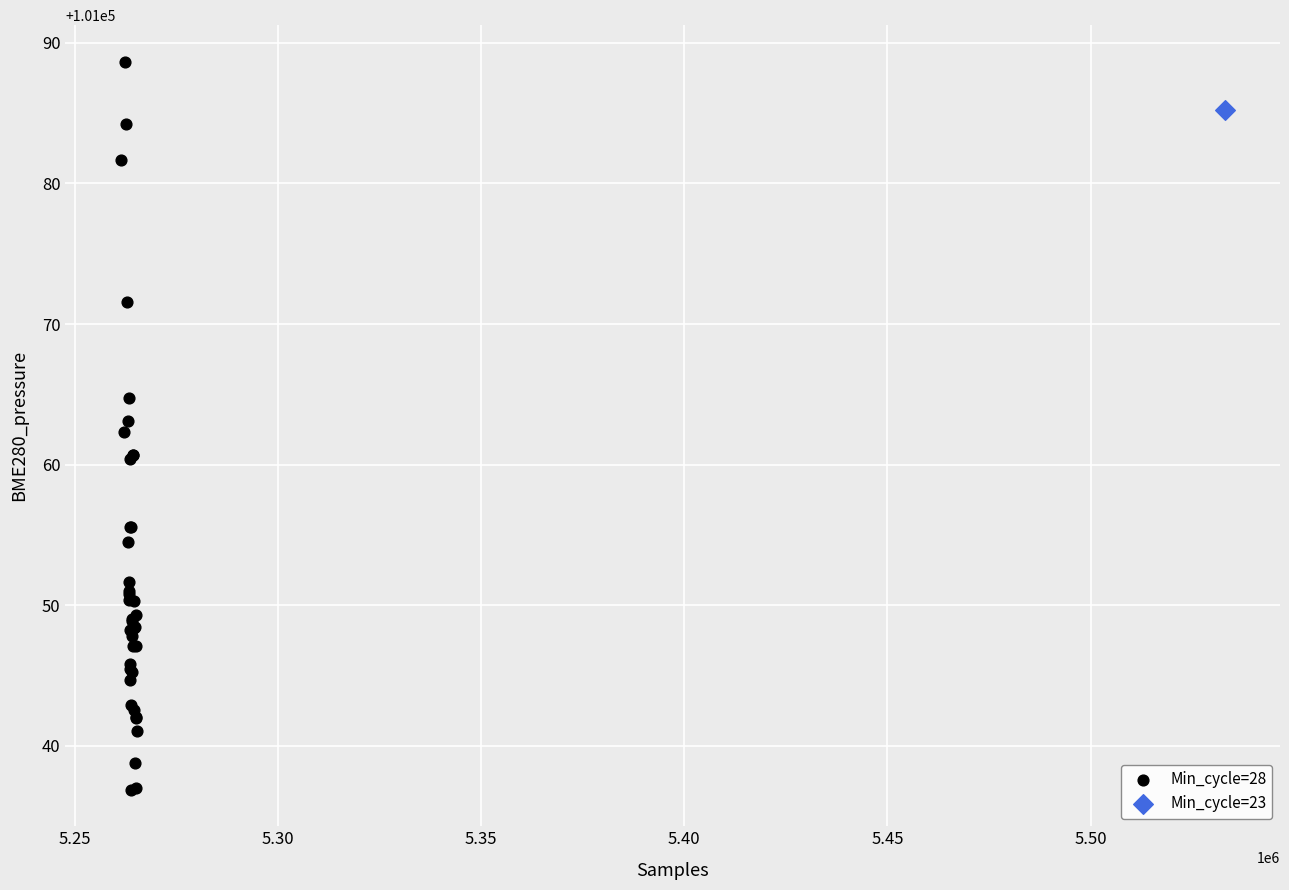

What are all the series names shown in the legend?

Min_cycle=28, Min_cycle=23